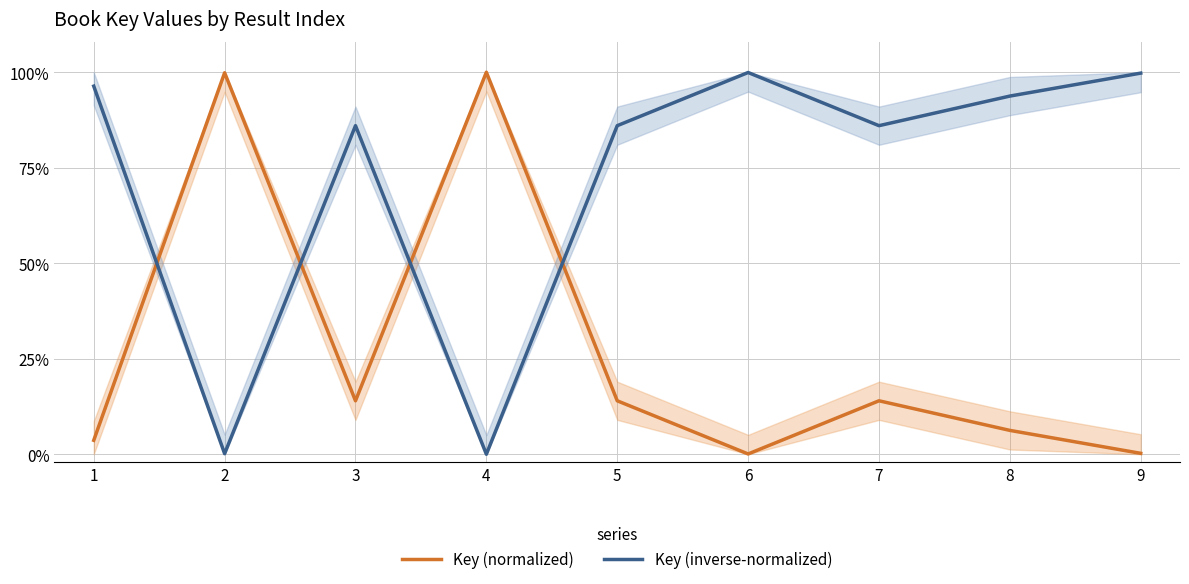

Reading left to right, extract all data points from this chart.

Key (normalized): 0.0	1.0	0.1	1.0	0.1	0.0	0.1	0.1	0.0
Key (inverse-normalized): 1.0	0.0	0.9	0.0	0.9	1.0	0.9	0.9	1.0